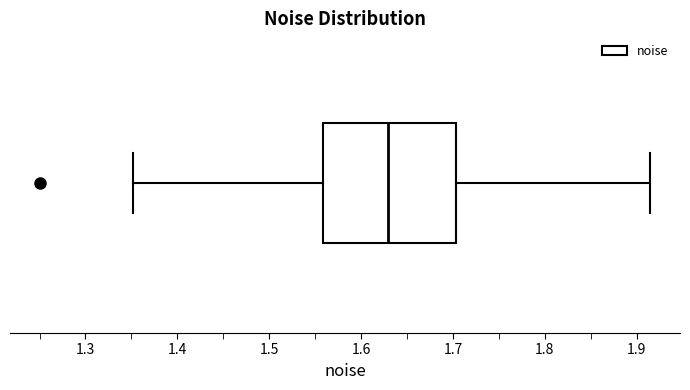

Read this box plot against the x-axis: the position of the median line, the range covered by the box, and the ends of both whiskers. The values are not printed on the chart, so give them approximately, as read against the axis.

median 1.63, box 1.56 to 1.70, whiskers 1.35 to 1.91